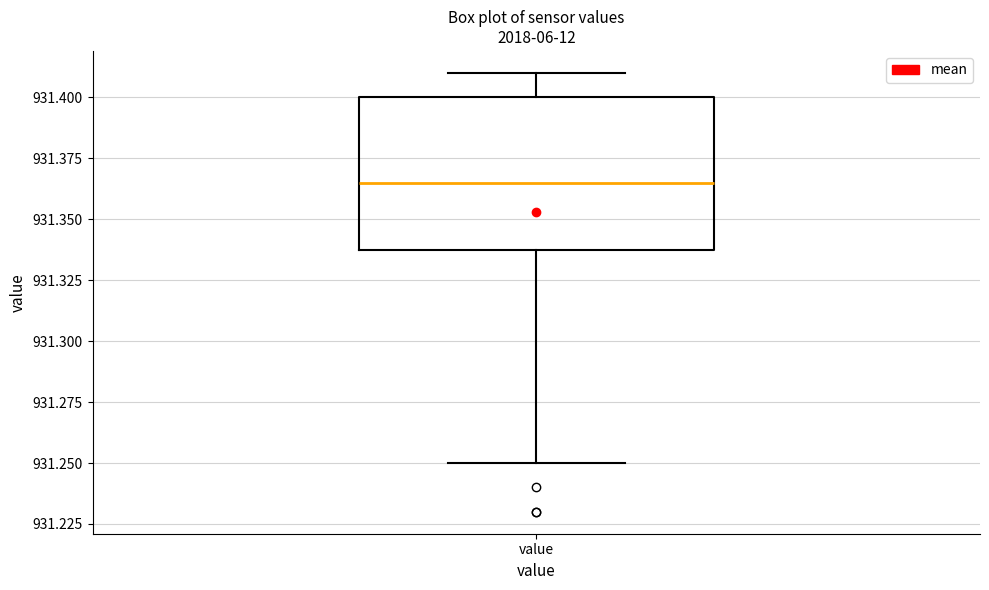

Where is the upper edge of the box for value on the y-axis? The values are not printed on the chart, so give them approximately, as read against the axis.

931.400